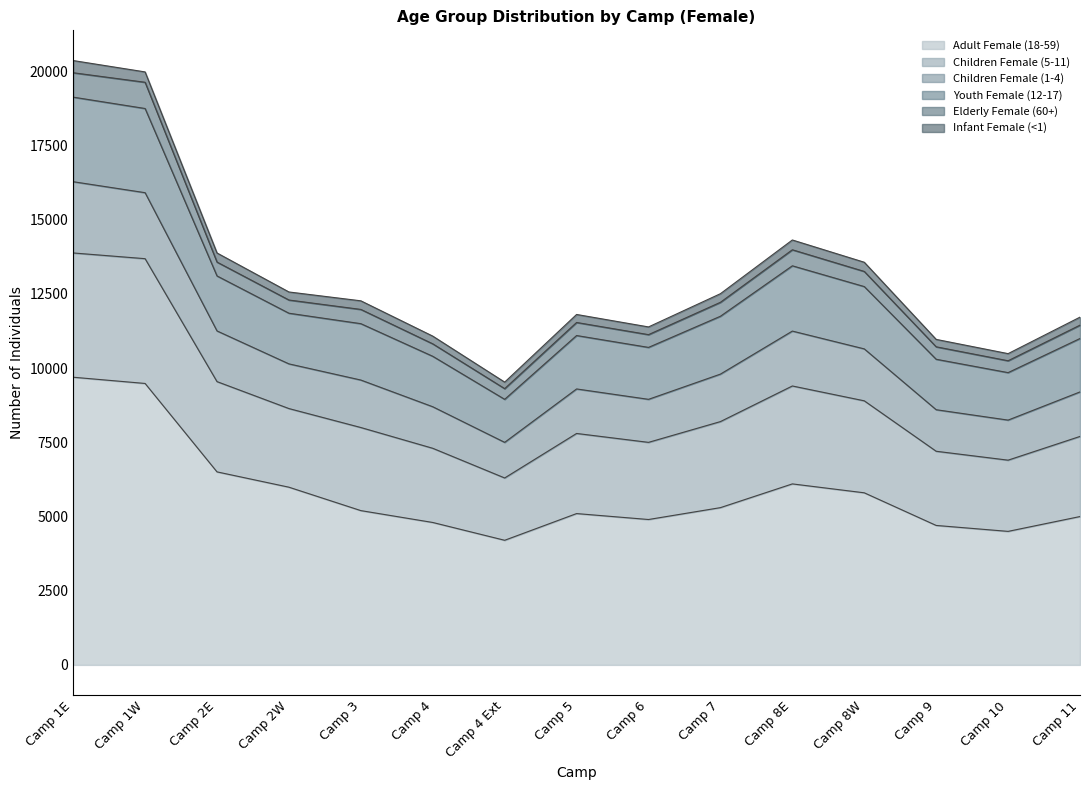

List the labels in order of Adult Female (18-59) value, smallest first.

Camp 4 Ext, Camp 10, Camp 9, Camp 4, Camp 6, Camp 11, Camp 5, Camp 3, Camp 7, Camp 8W, Camp 2W, Camp 8E, Camp 2E, Camp 1W, Camp 1E